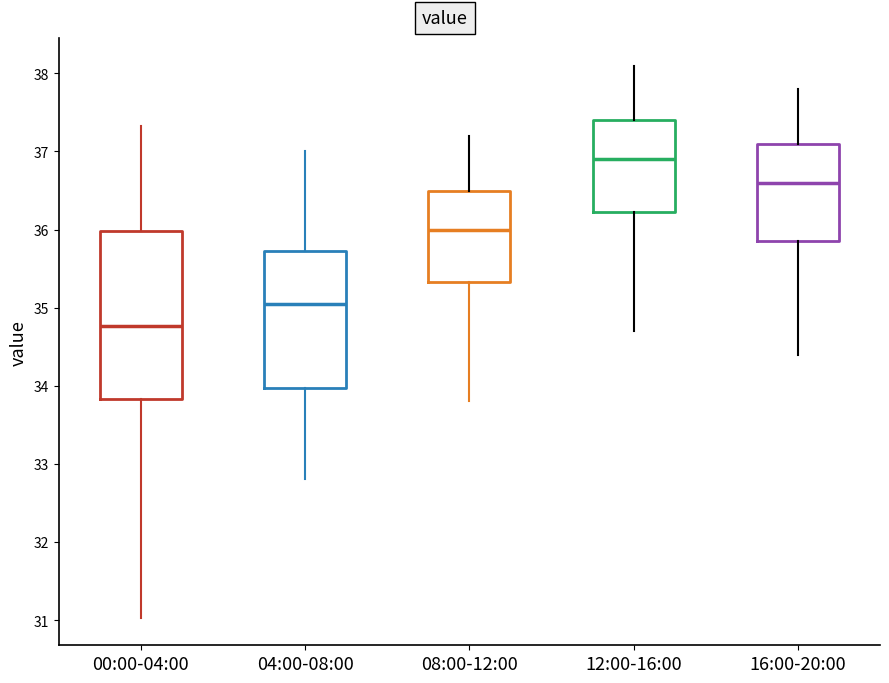

Reading left to right, read every box against the y-axis: the position of its median line, the range the box covers, and the ends of its whiskers. The values are not printed on the chart, so give them approximately, as read against the axis.

00:00-04:00: median 34.8, box 33.8 to 36.0, whiskers 31.0 to 37.3
04:00-08:00: median 35.1, box 34.0 to 35.7, whiskers 32.8 to 37.0
08:00-12:00: median 36.0, box 35.3 to 36.5, whiskers 33.8 to 37.2
12:00-16:00: median 36.9, box 36.2 to 37.4, whiskers 34.7 to 38.1
16:00-20:00: median 36.6, box 35.9 to 37.1, whiskers 34.4 to 37.8